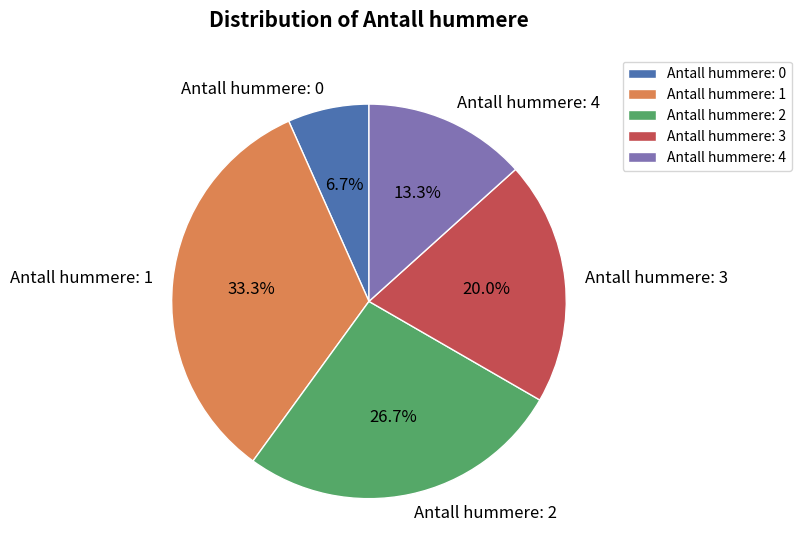

What is the largest slice in the pie chart?

Antall hummere: 1